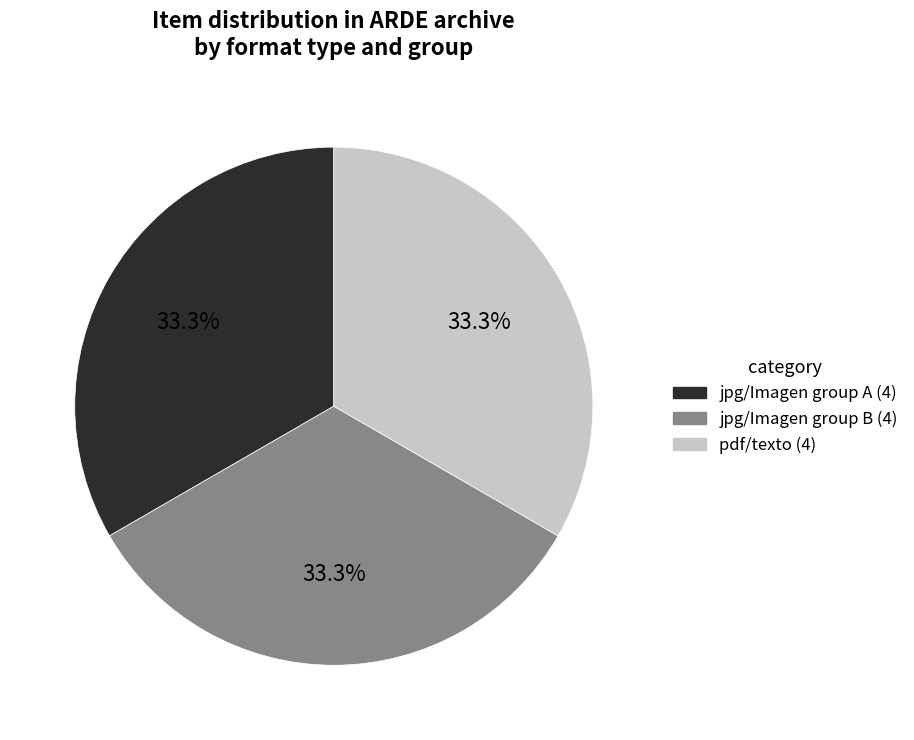

Is there any slice that represents more than half of the pie?

No